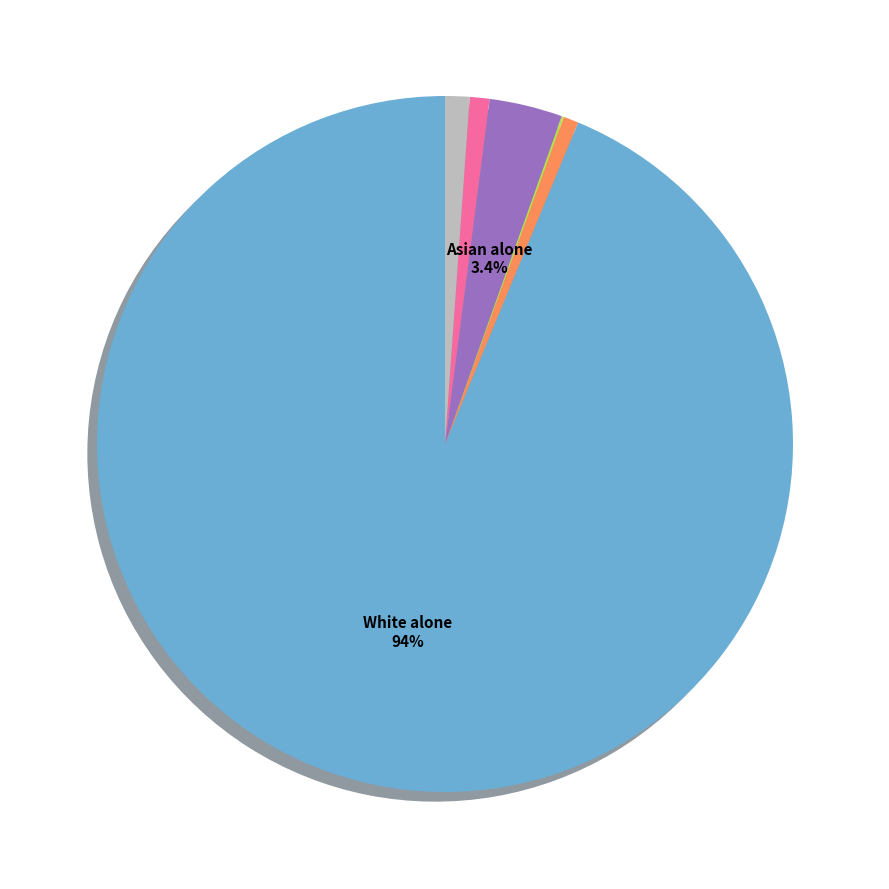

Is there a majority slice in this chart?

Yes